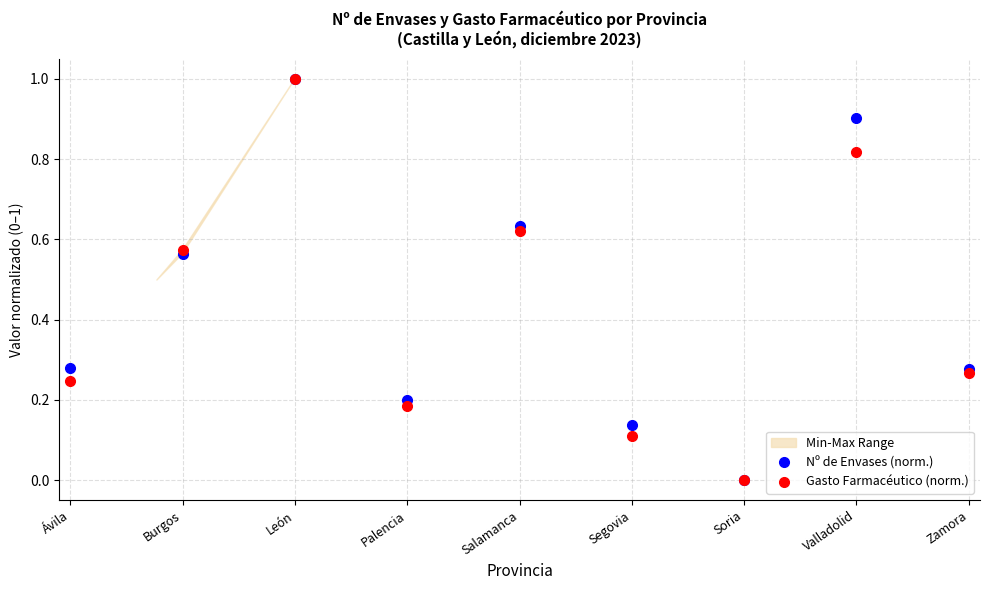

Is this an area chart (filled region under the line)?

No